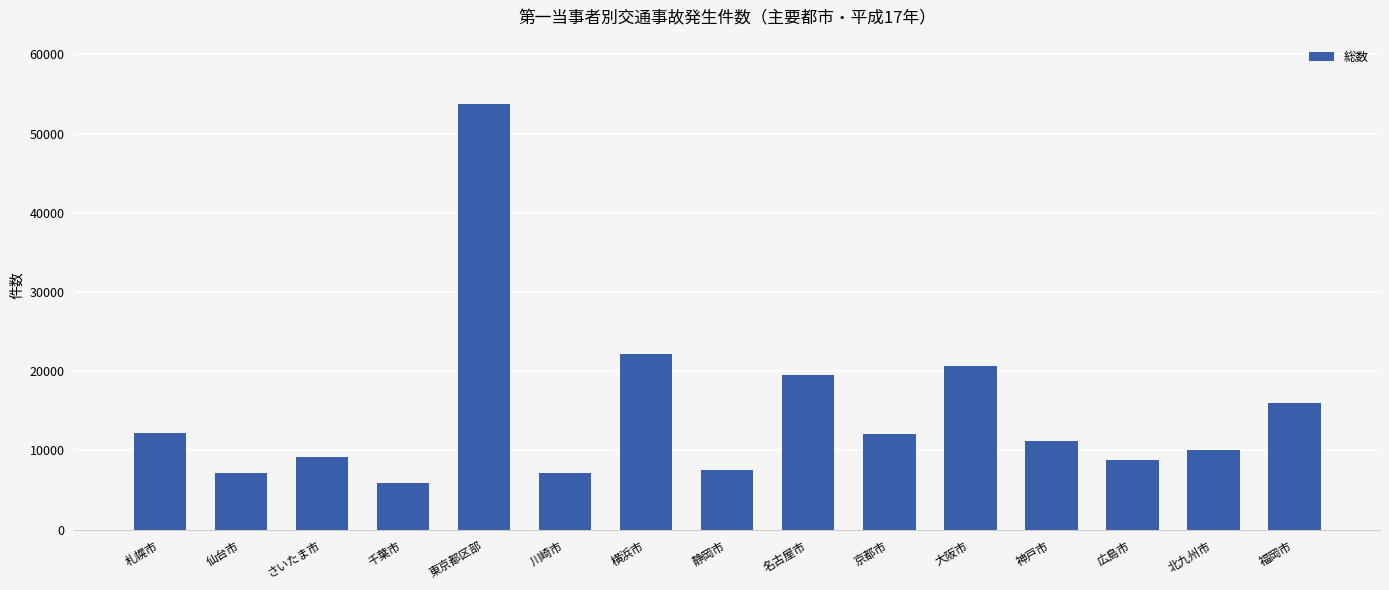

What is the change in value from 静岡市 to 北九州市?

+2535